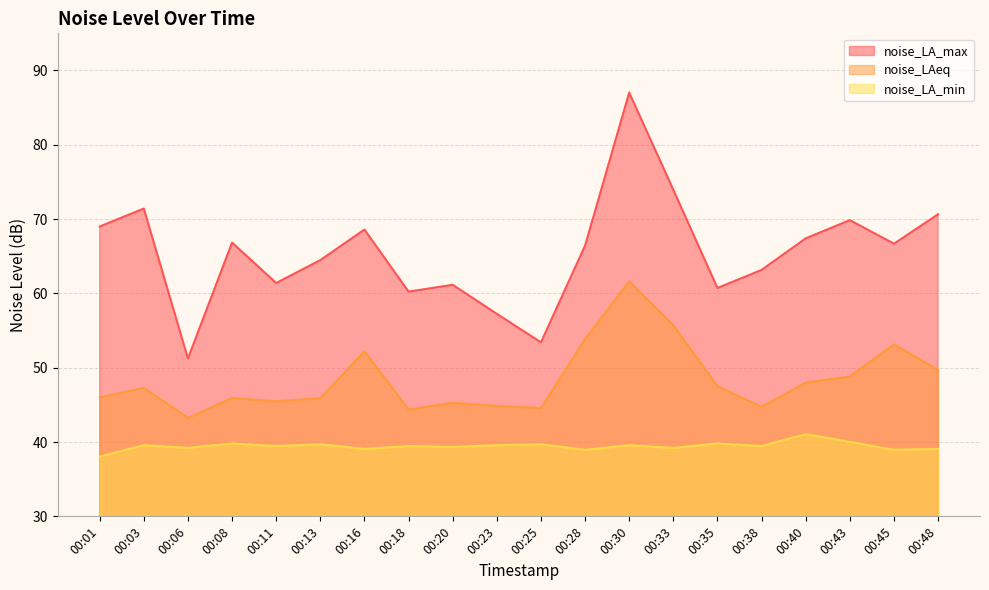

What is the difference between the highest and lowest values at 00:03?

31.8